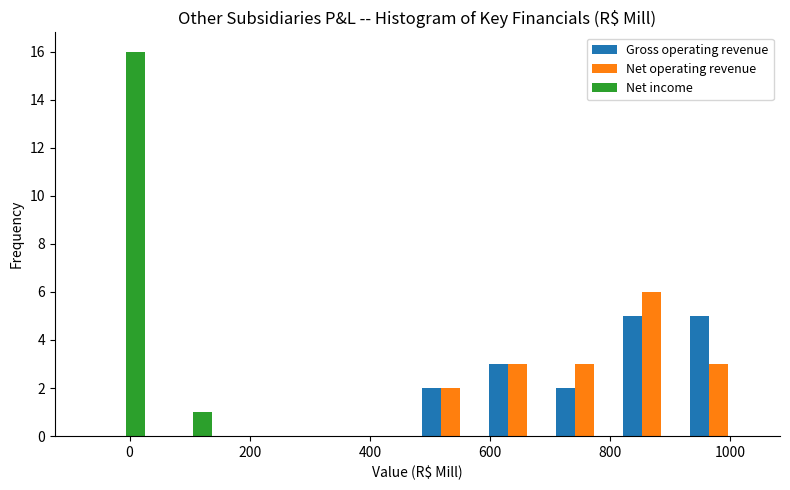

In the Net operating revenue series, which range on the x-axis has the tallest bar?

820 to 920